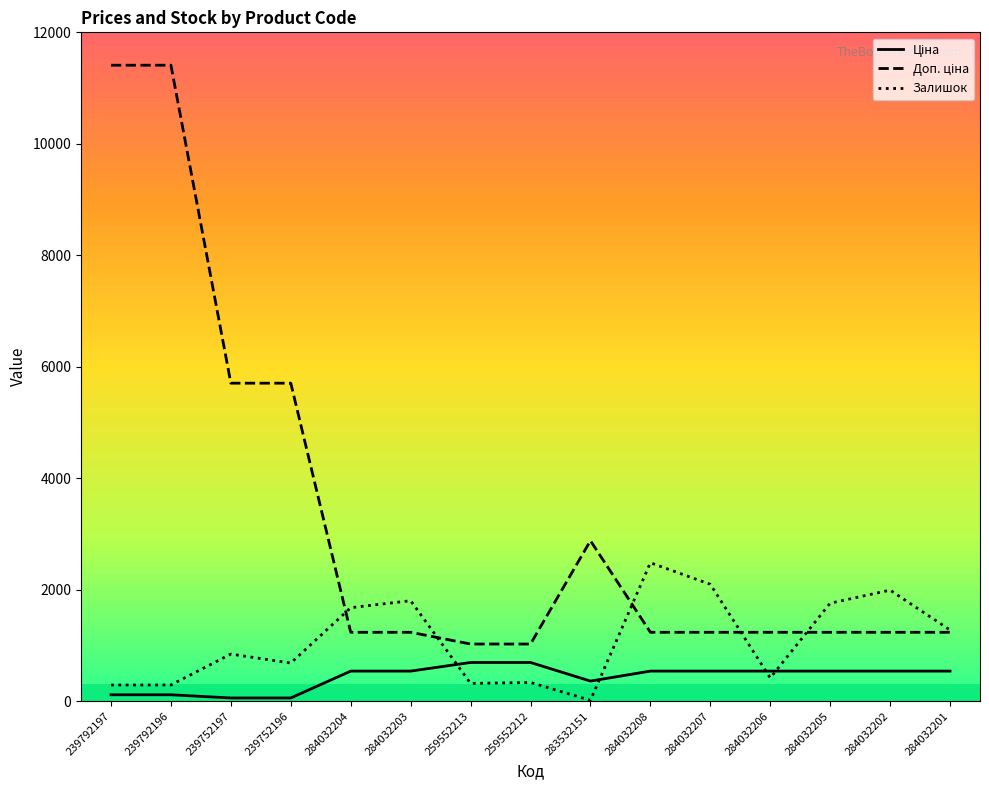

What is the highest value of the Залишок series?

2483.0